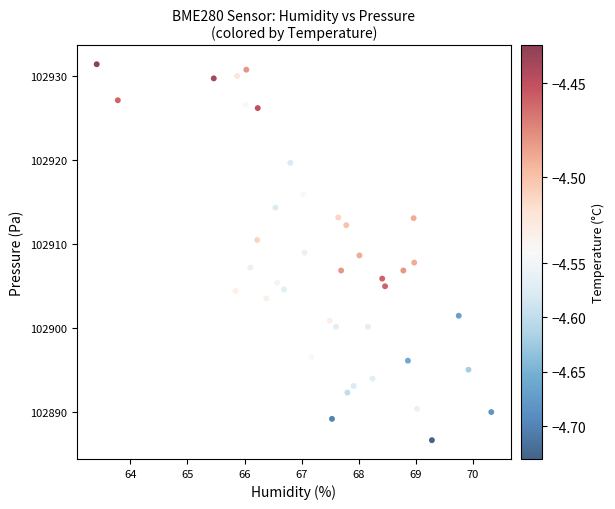

What is the range of X values (max minus min)?

6.9